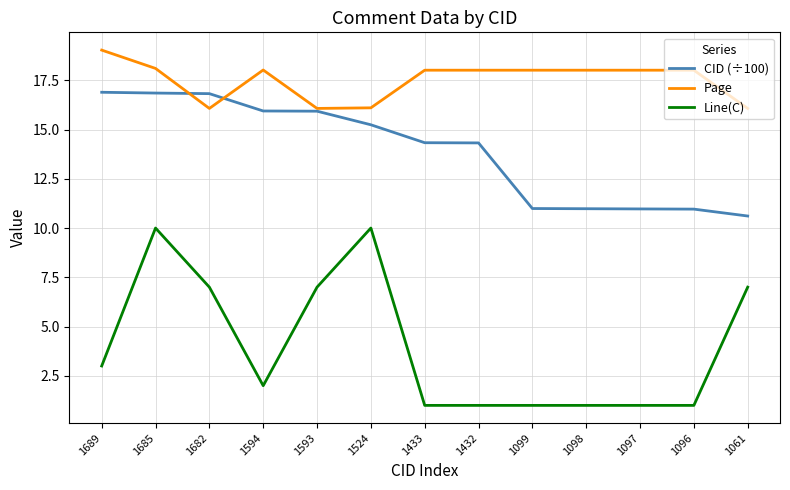

What is the sum of all Line(C) values?

52.0